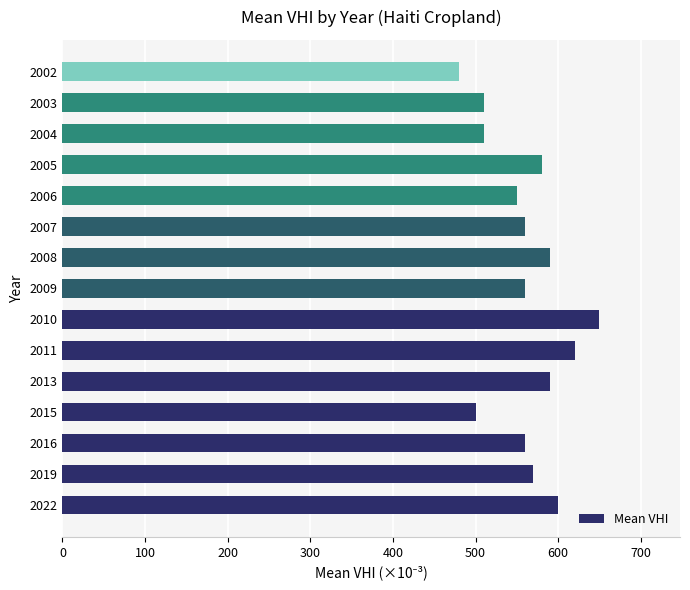

True or false: the data shows 510 at 2003.

True